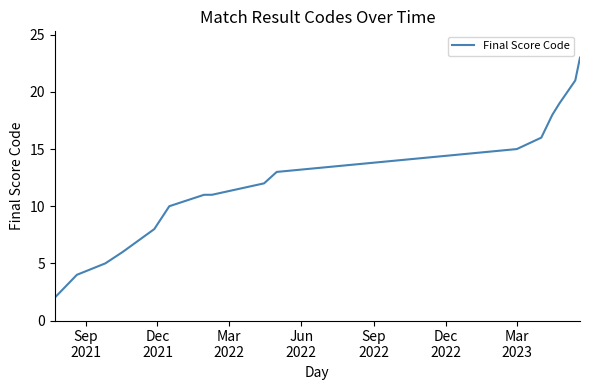

What is the greatest value displayed?

23